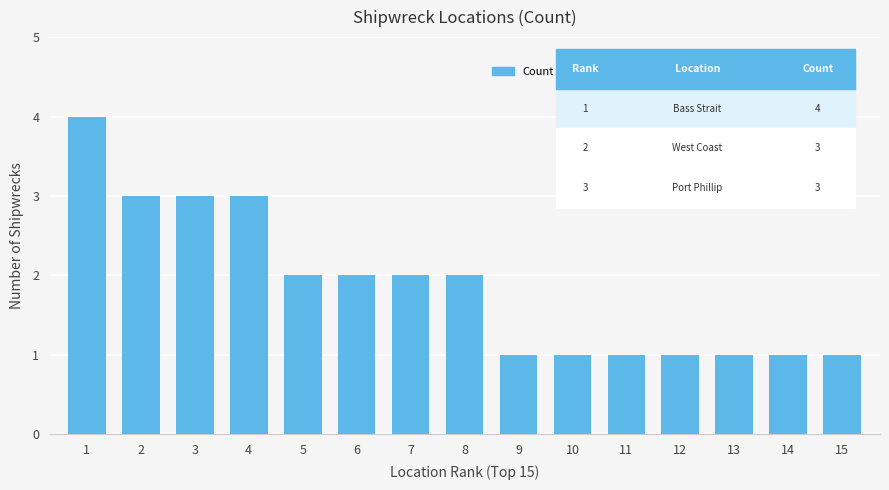

At which label does the data first exceed 2?

1